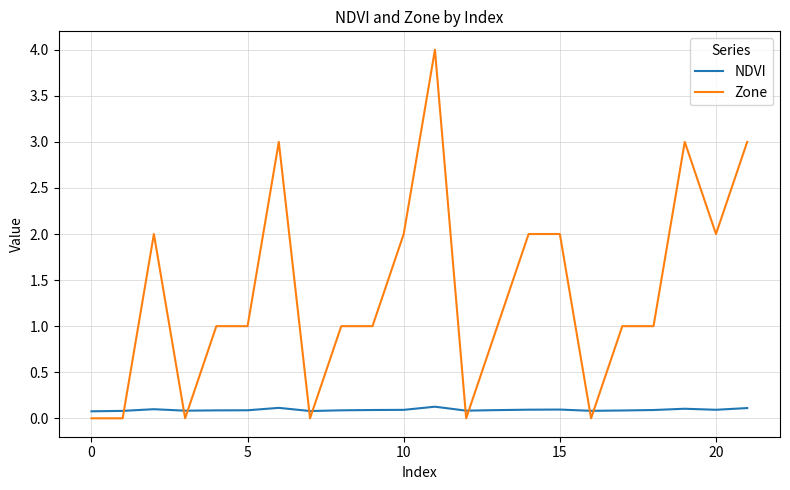

After their last crossing, which series has the higher values: Zone or NDVI?

Zone